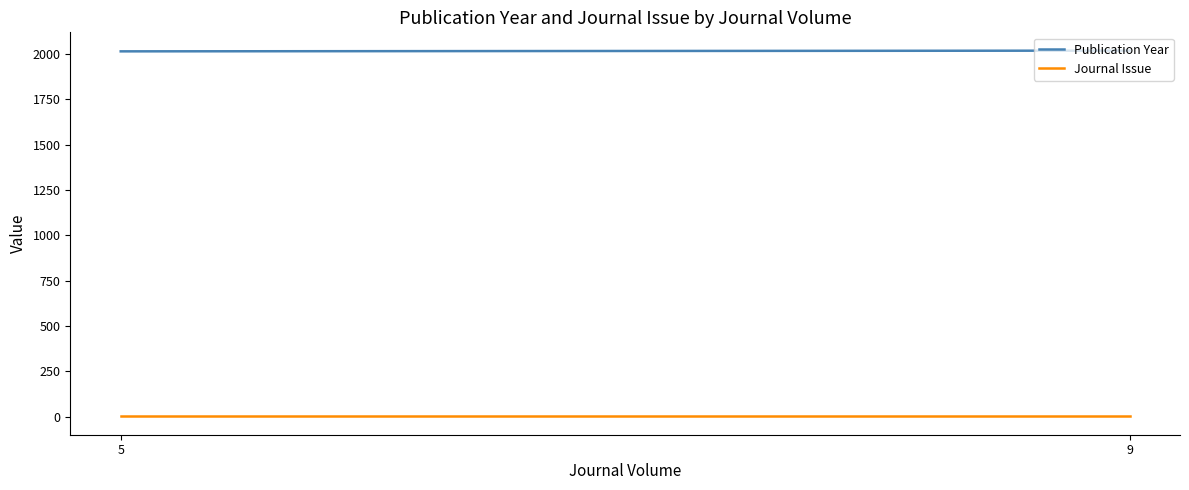

What is the value of the Publication Year point at the 3rd from the left?

2019